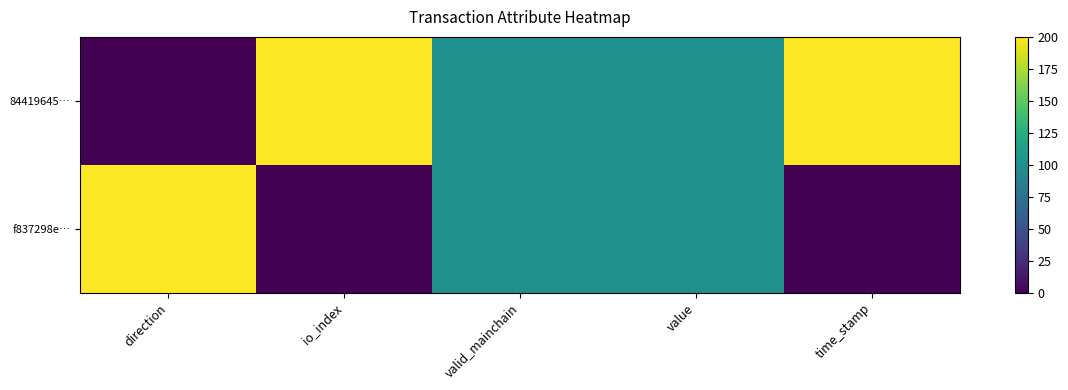

Rank the series at direction from lowest to highest value.

84419645…, f837298e…